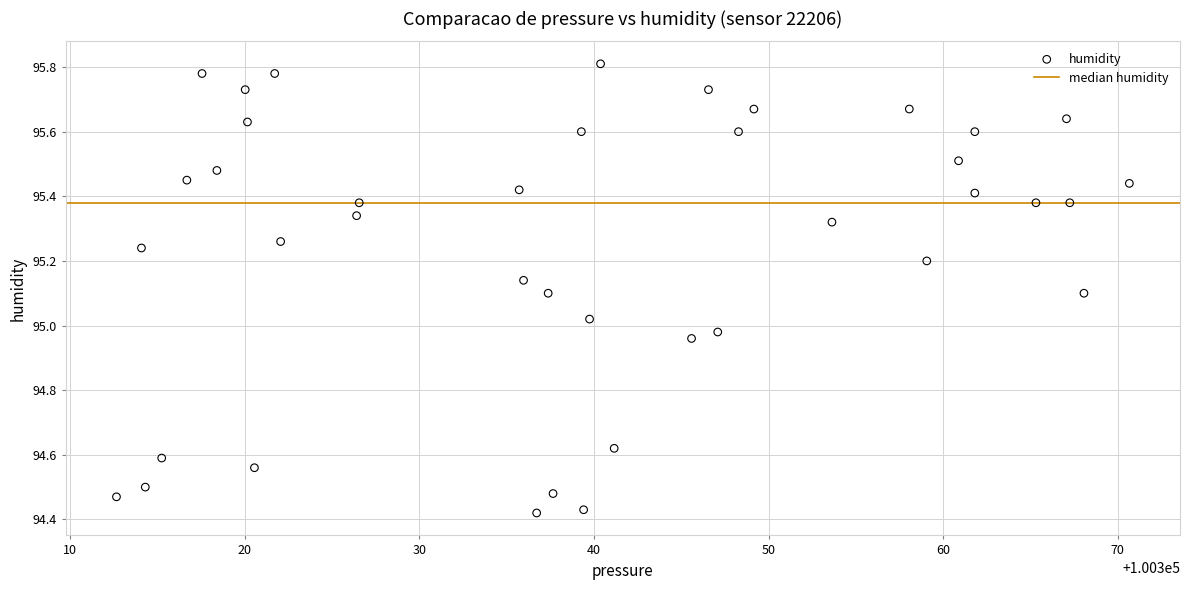

What is the range of X values (max minus min)?

58.0